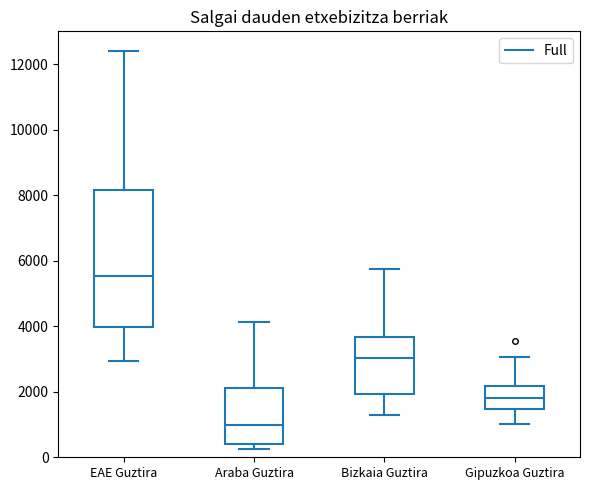

Which box has the lowest median line?

Araba Guztira